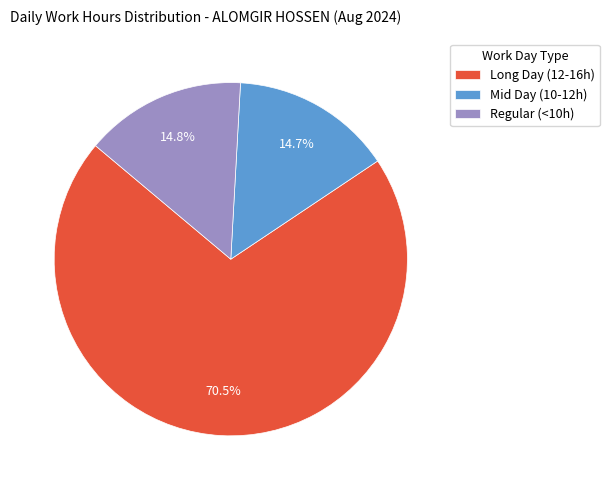

To the nearest percent, what is the difference between the largest and smallest slice percentages?

56%